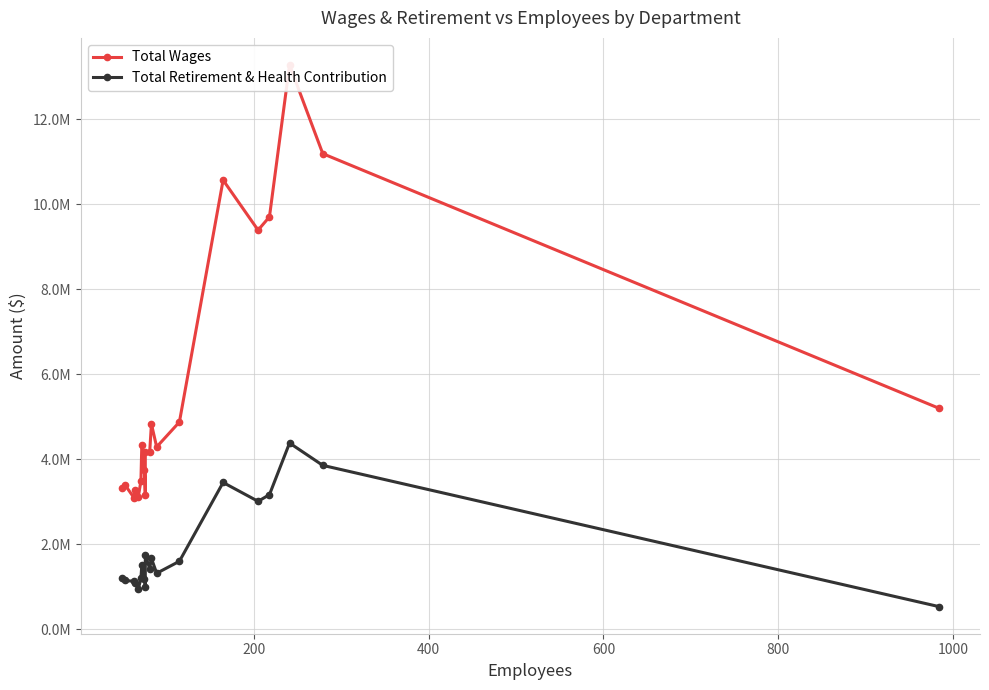

The Total Retirement & Health Contribution series shows 1785592 at 14. True or false?

False